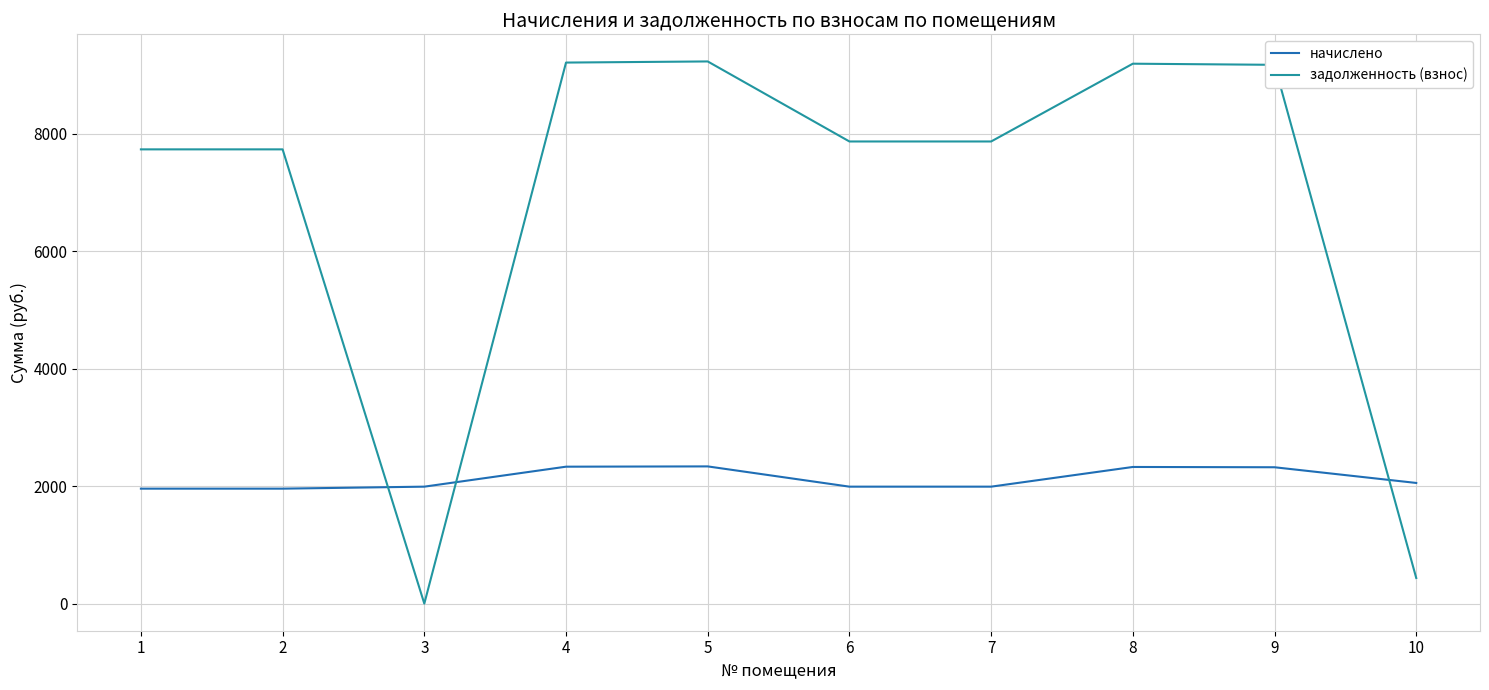

Which series has the largest total across all categories?

задолженность (взнос)